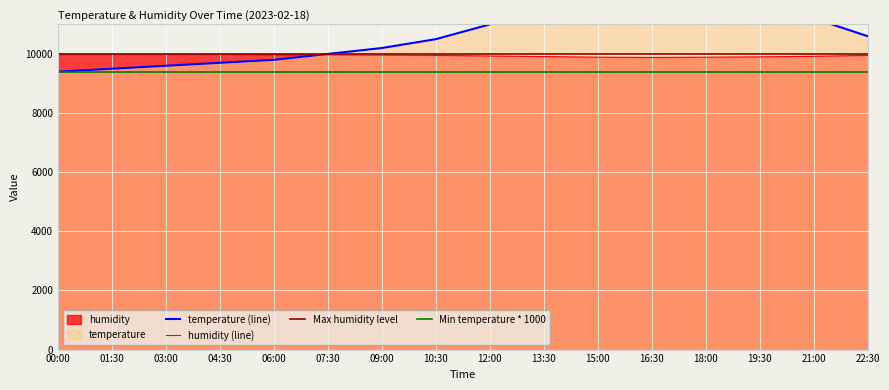

What is the minimum value for temperature?

9400